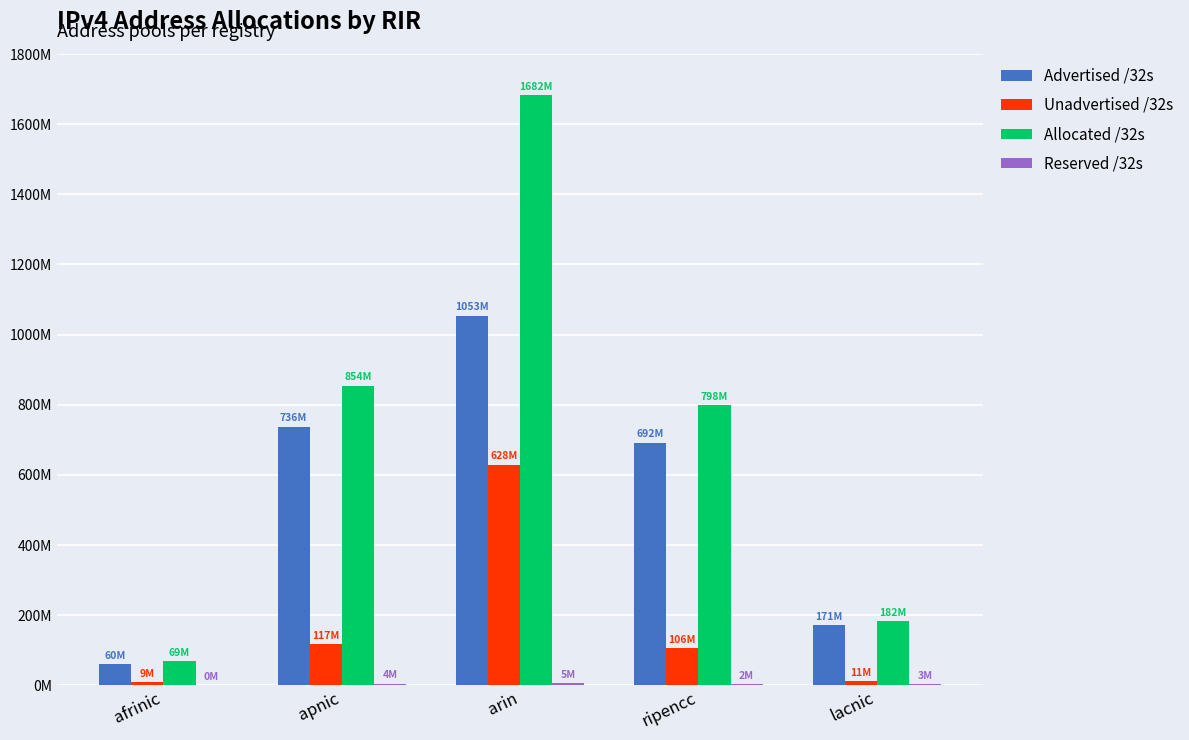

Reading left to right, extract all data points from this chart.

Advertised /32s: afrinic=60060160	apnic=736895356	arin=1053794224	ripencc=692066436	lacnic=171143936
Unadvertised /32s: afrinic=9335296	apnic=117650308	arin=628536400	ripencc=106309732	lacnic=11447040
Allocated /32s: afrinic=69395456	apnic=854545664	arin=1682330624	ripencc=798376168	lacnic=182590976
Reserved /32s: afrinic=525056	apnic=4494336	arin=5463040	ripencc=2512968	lacnic=3694592